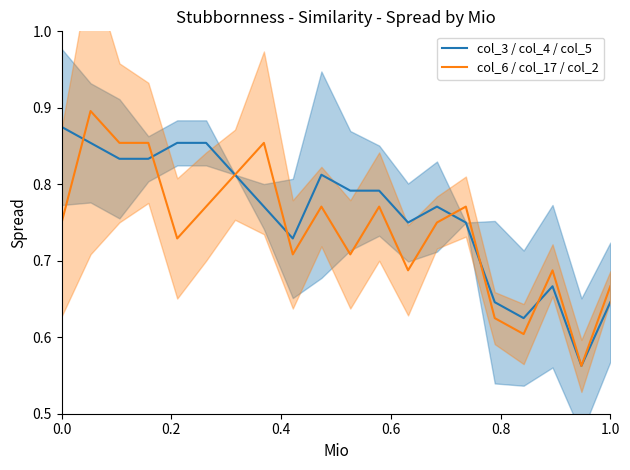

How many interior local valleys does the col_6 / col_17 / col_2 series have?

6